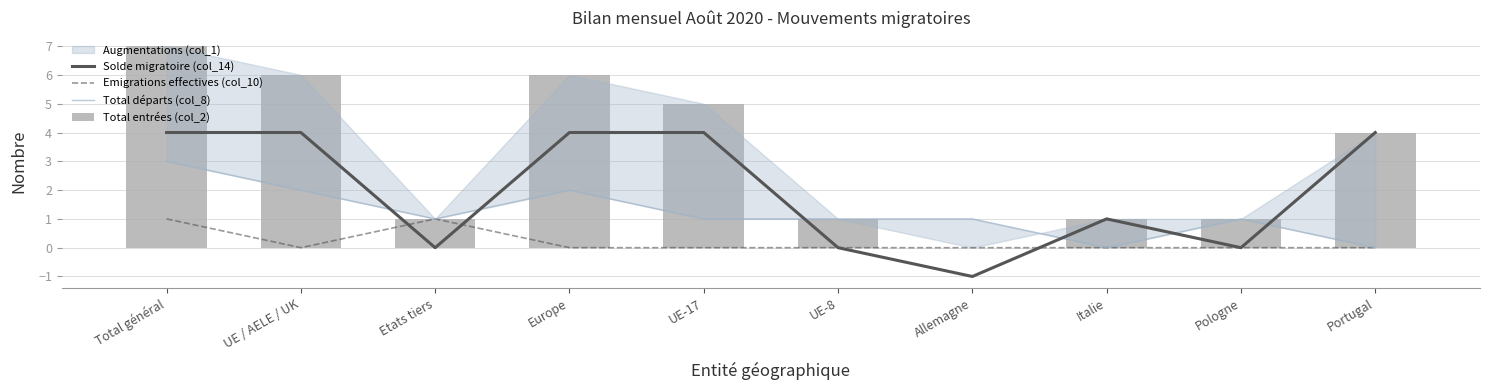

What is the total value across all series at UE-17?

10